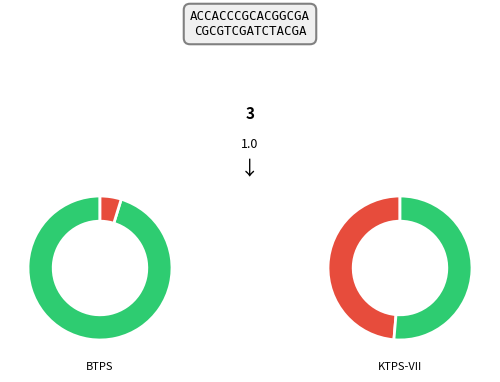

Which category has the biggest portion of the pie?

BTPS